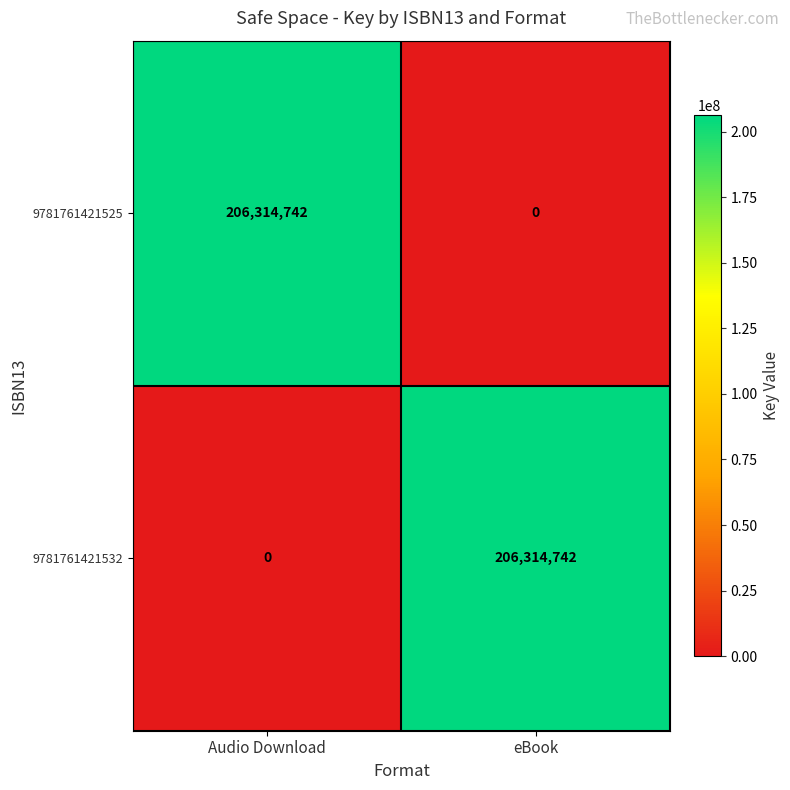

Rank the series at Audio Download from lowest to highest value.

9781761421532, 9781761421525